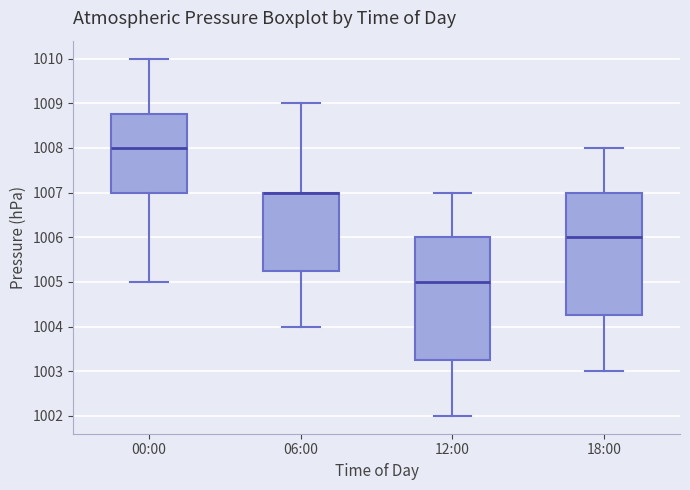

Reading left to right, read every box against the y-axis: the position of its median line, the range the box covers, and the ends of its whiskers. The values are not printed on the chart, so give them approximately, as read against the axis.

00:00: median 1008.0, box 1007.0 to 1008.8, whiskers 1005.0 to 1010.0
06:00: median 1007.0 (drawn on the box's upper edge), box 1005.3 to 1007.0, whiskers 1004.0 to 1009.0
12:00: median 1005.0, box 1003.3 to 1006.0, whiskers 1002.0 to 1007.0
18:00: median 1006.0, box 1004.3 to 1007.0, whiskers 1003.0 to 1008.0